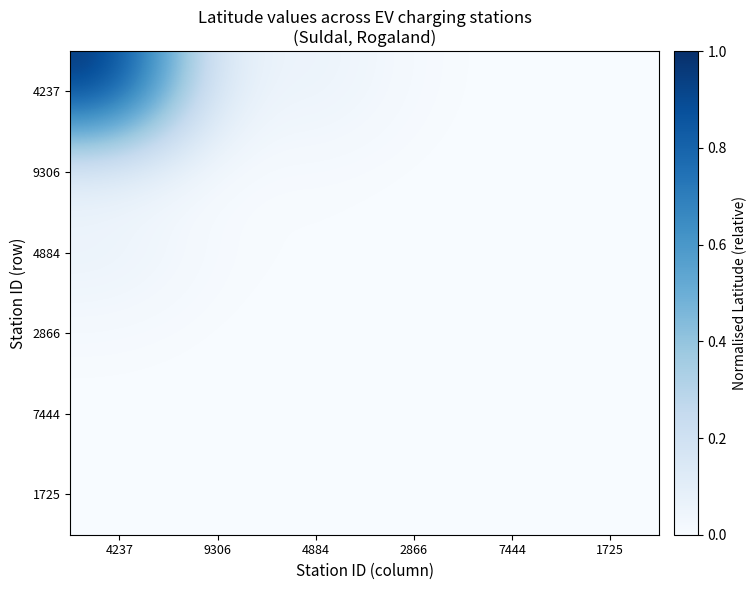

Between 7444 and 4237, which is larger?

4237